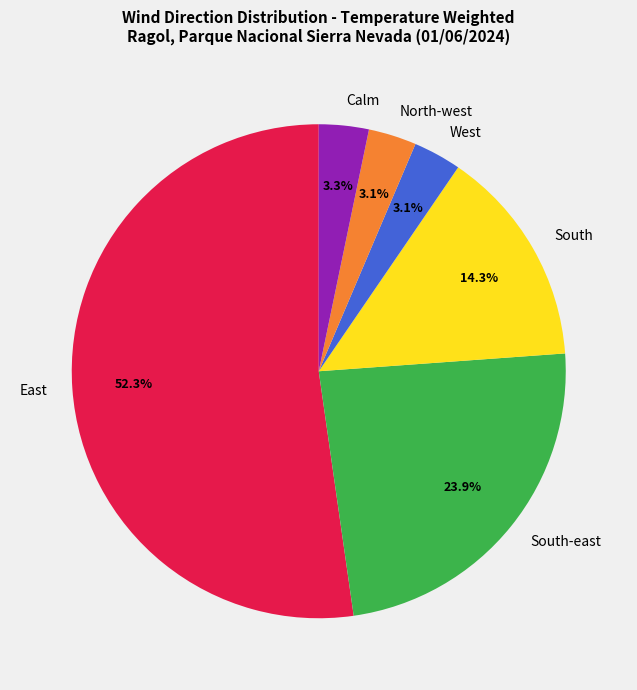

What percentage is the South-east slice, to the nearest percent?

24%